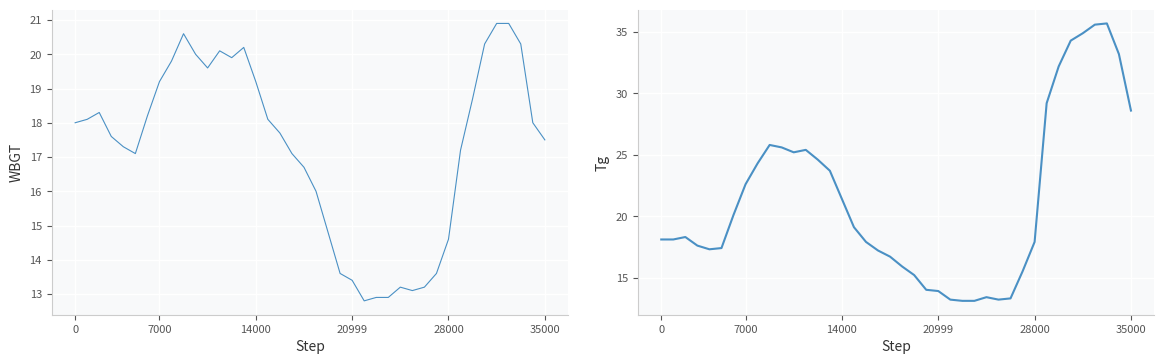

Rank the series by their average value, from highest to lowest.

Tg, WBGT